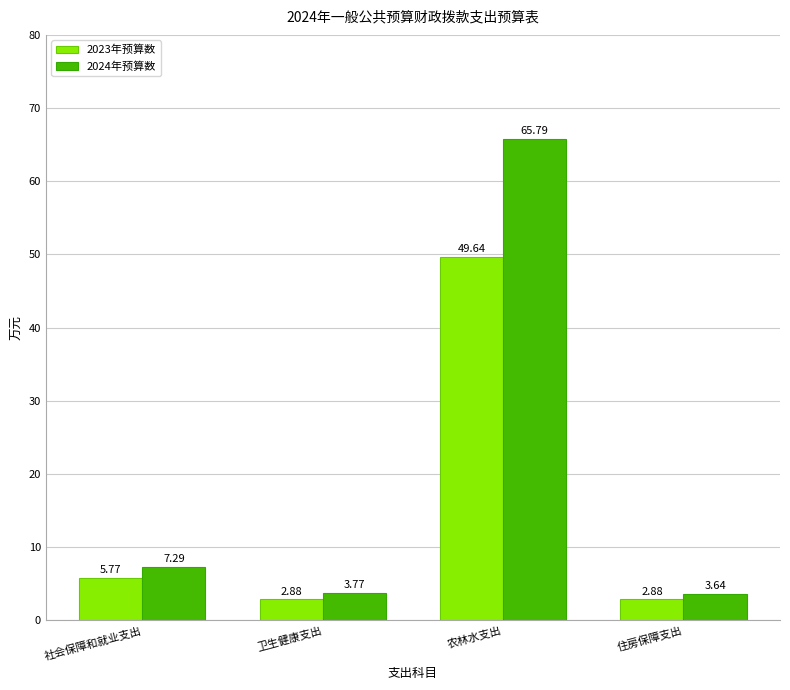

At which category is the sum across all series the highest?

农林水支出